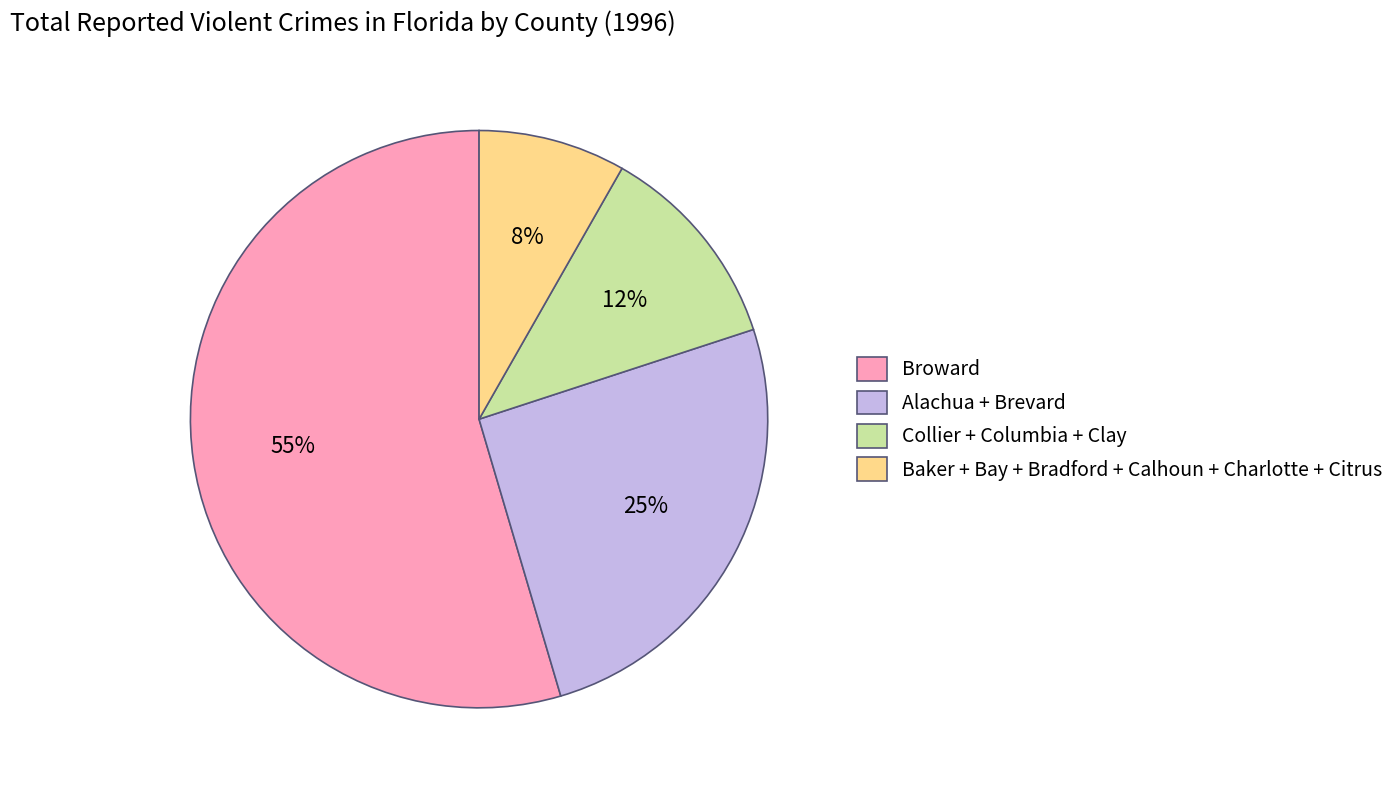

Between Broward and Alachua + Brevard, which is larger?

Broward